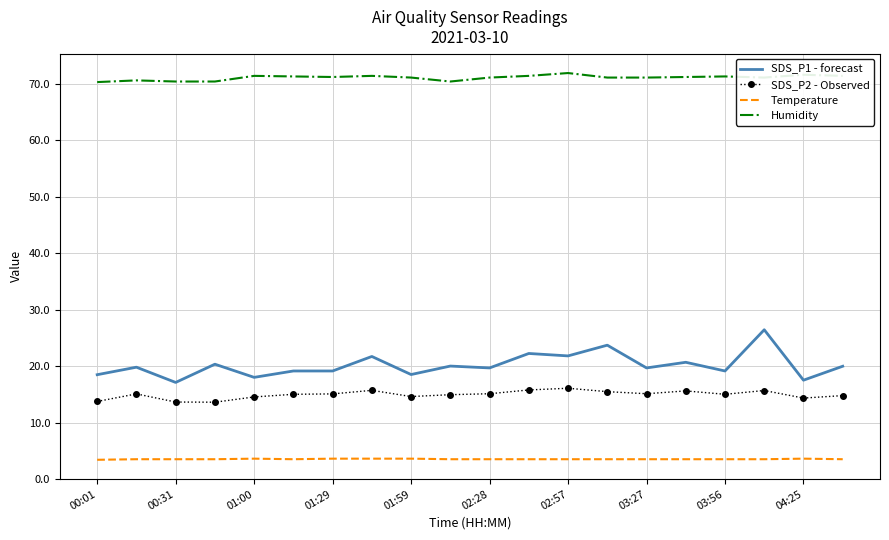

What is the lowest value of the Temperature series?

3.4